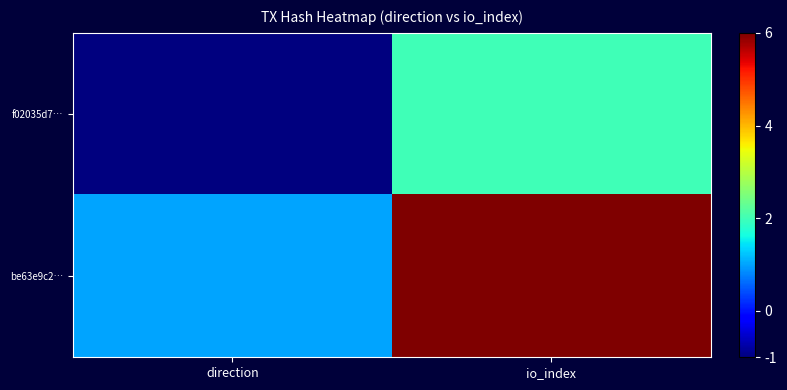

At how many categories does at least one series exceed 0?

2